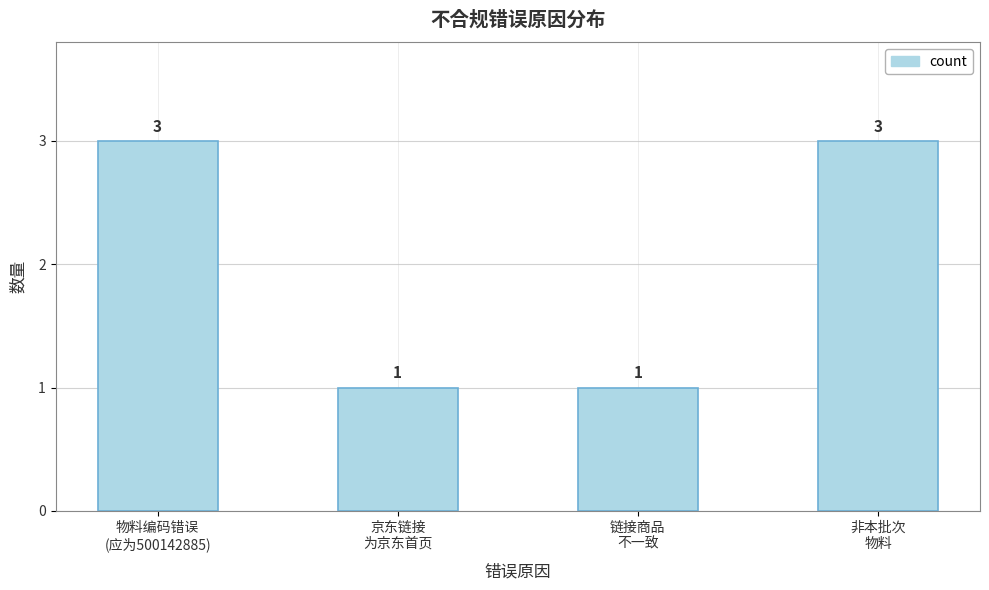

Reading left to right, what are all the values shown in this chart?

3	1	1	3